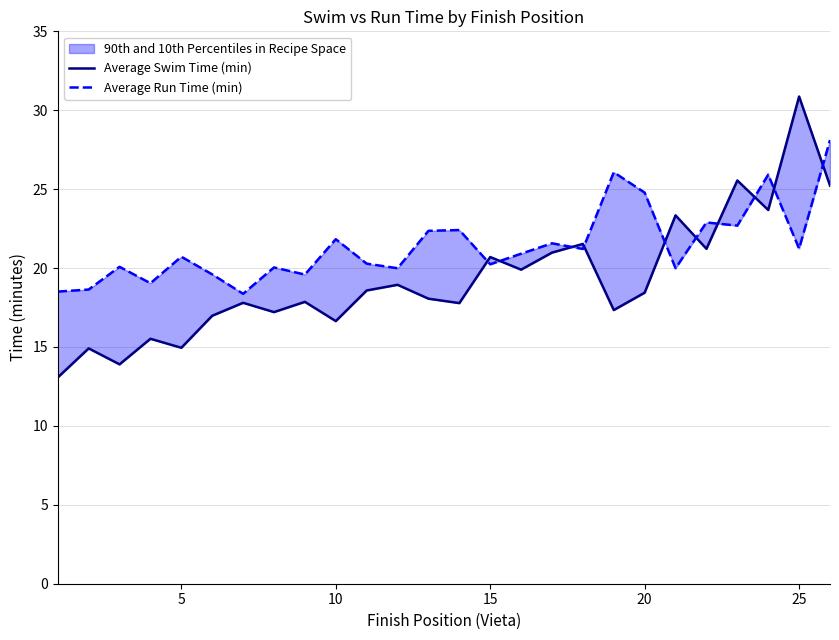

How many categories are shown in the chart?

26